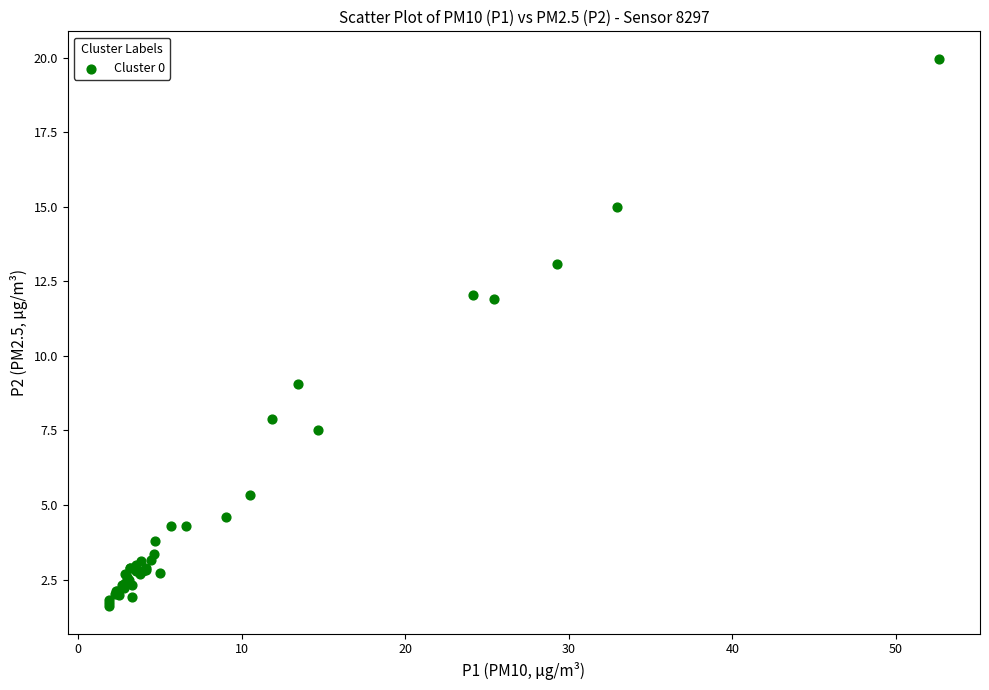

What Y value in the scatter plot is closest to 10?

9.1